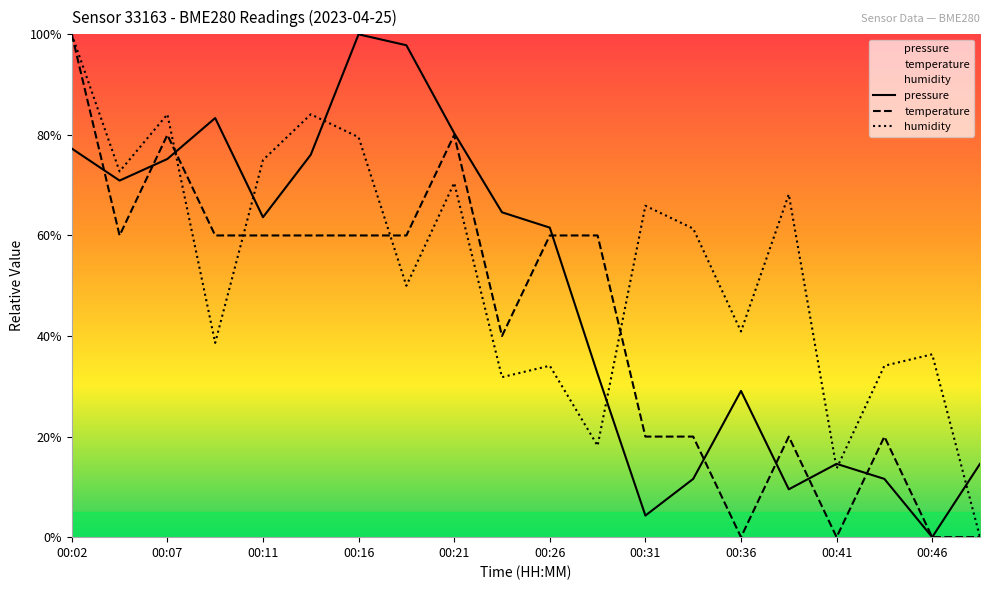

In temperature, how many points are lower than both neighbors (excluding endpoints)?

4